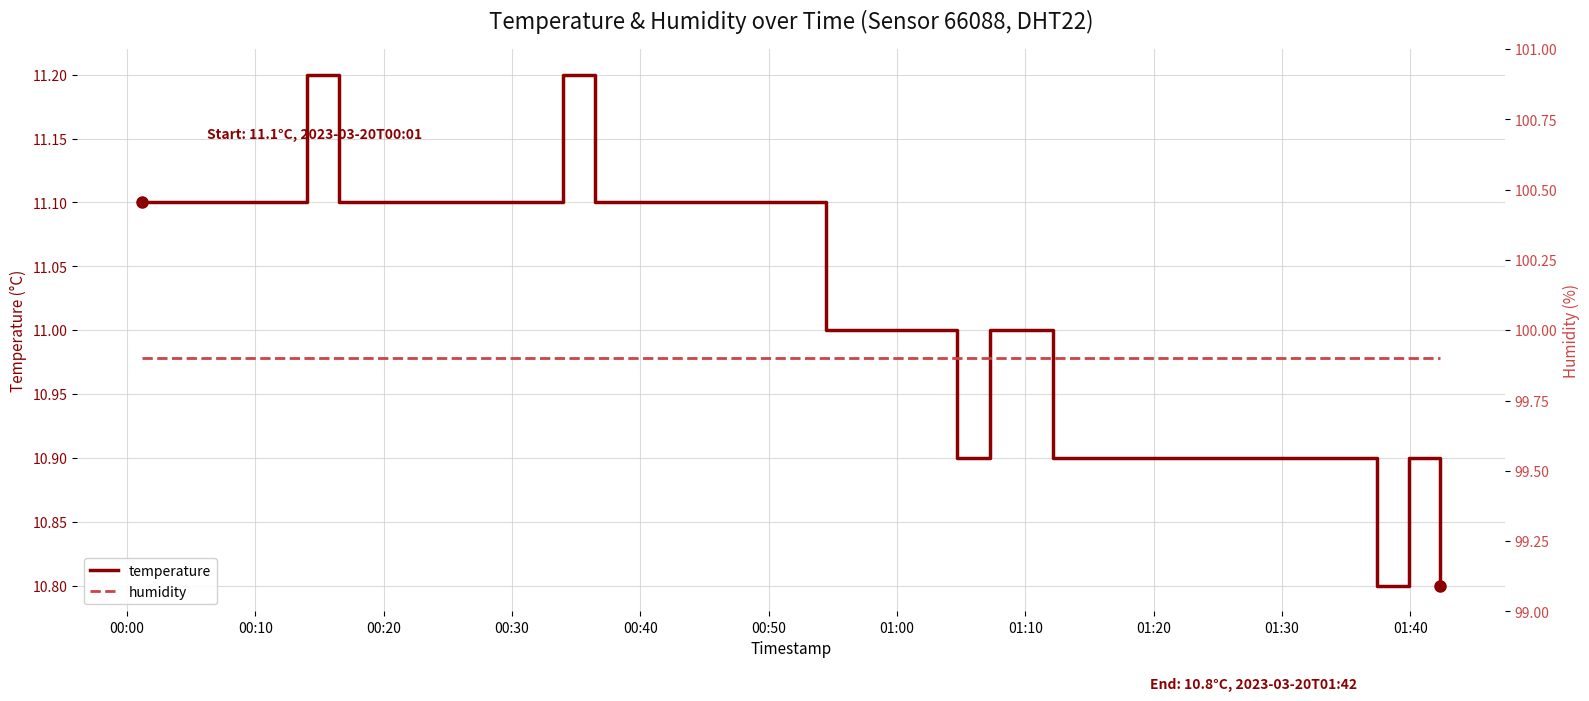

In temperature, how many points are higher than both neighbors (excluding endpoints)?

3